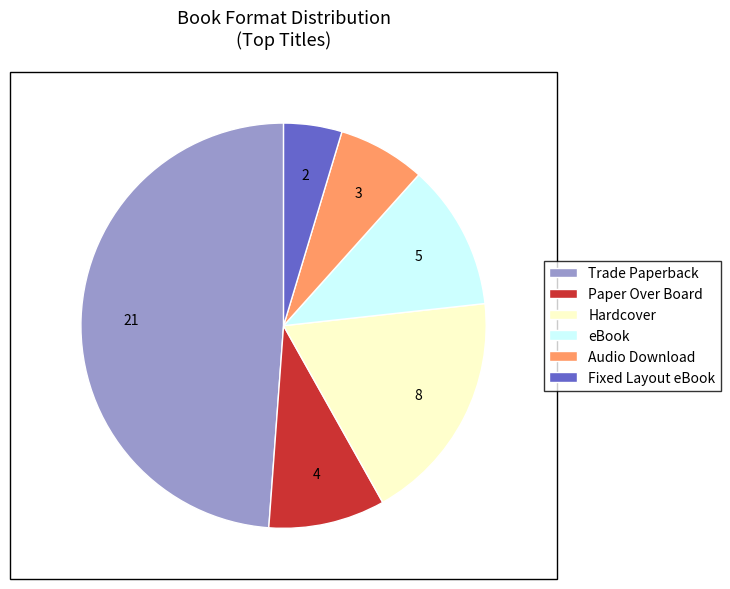

Does any single category account for the majority?

No